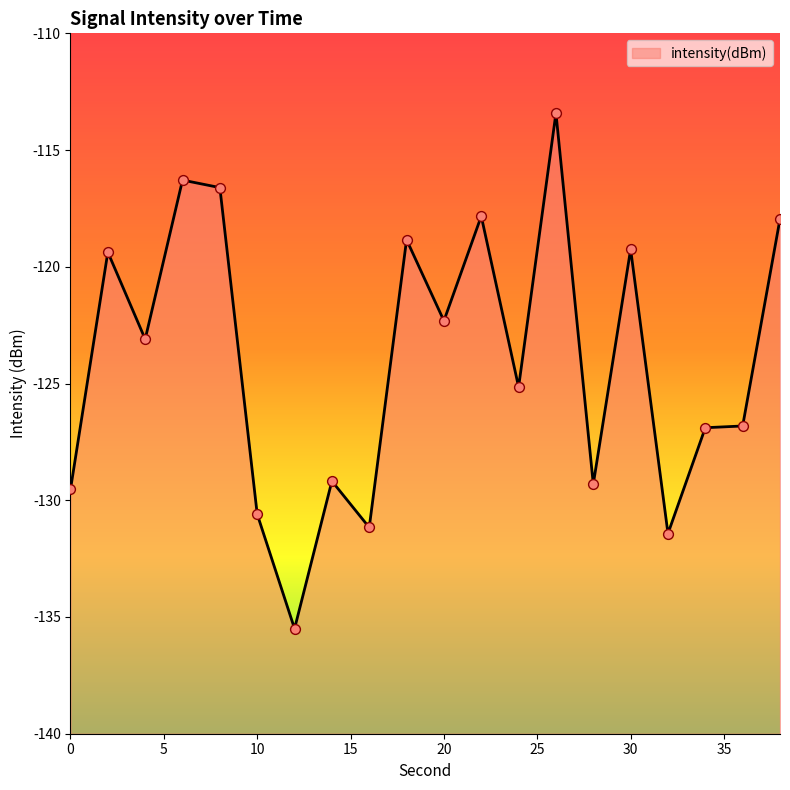

Between 36 and 0, which is larger?

36